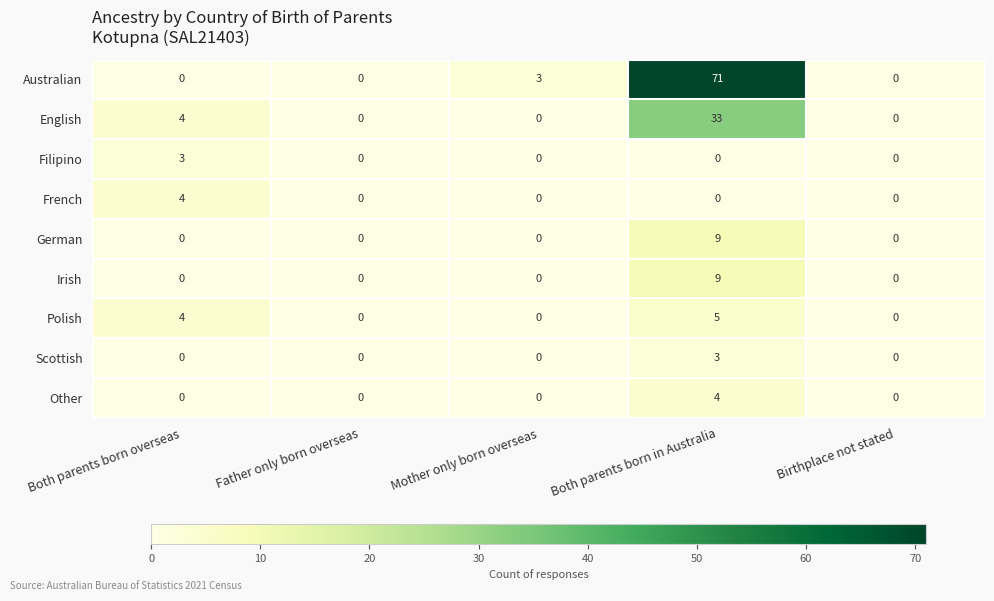

The value of Filipino at Father only born overseas is 2. True or false?

False